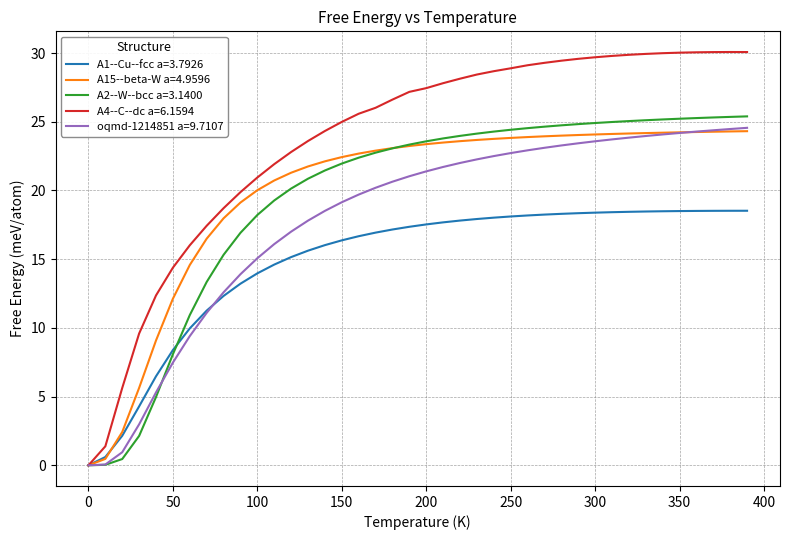

What is the average value of the oqmd-1214851 a=9.7107 series?

17.9